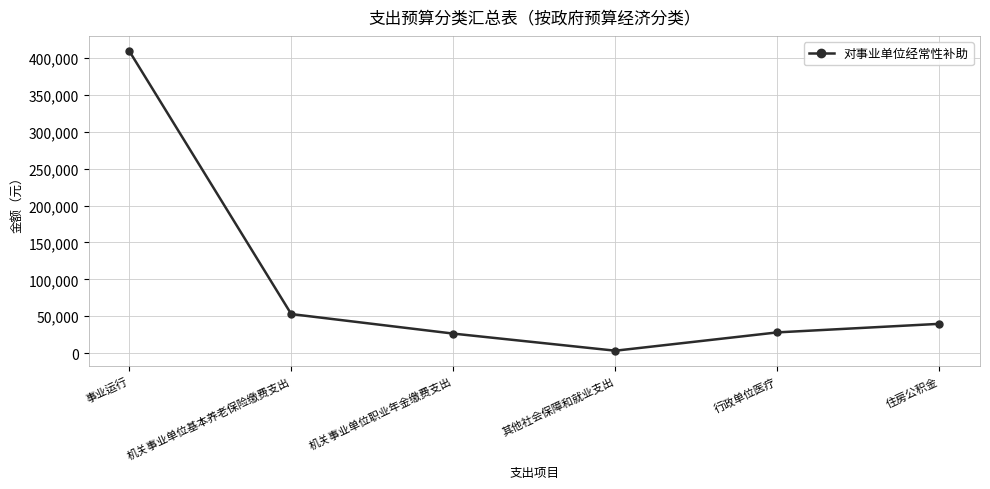

Which category has the highest value across all series?

事业运行